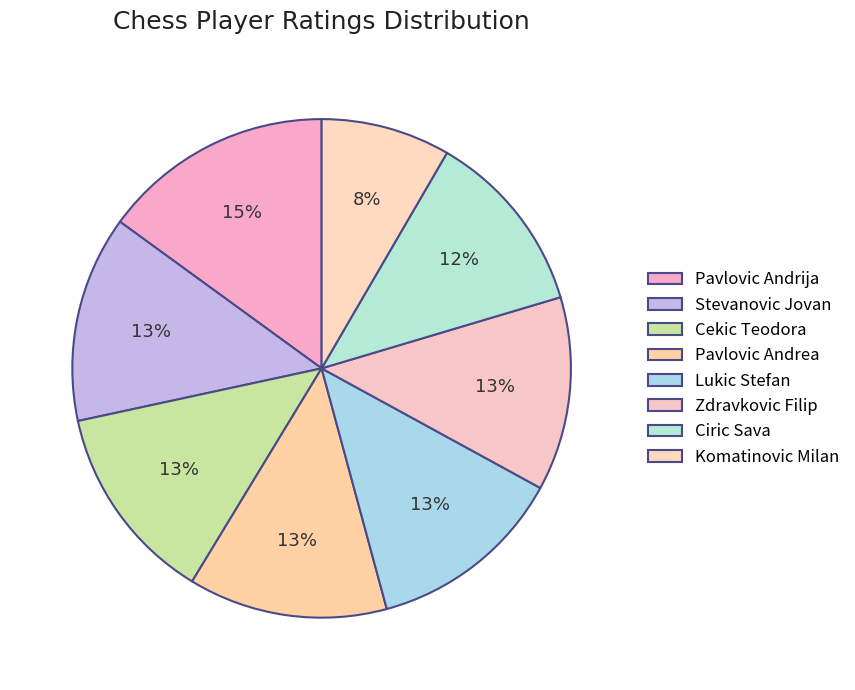

How many slices are in this pie chart?

8